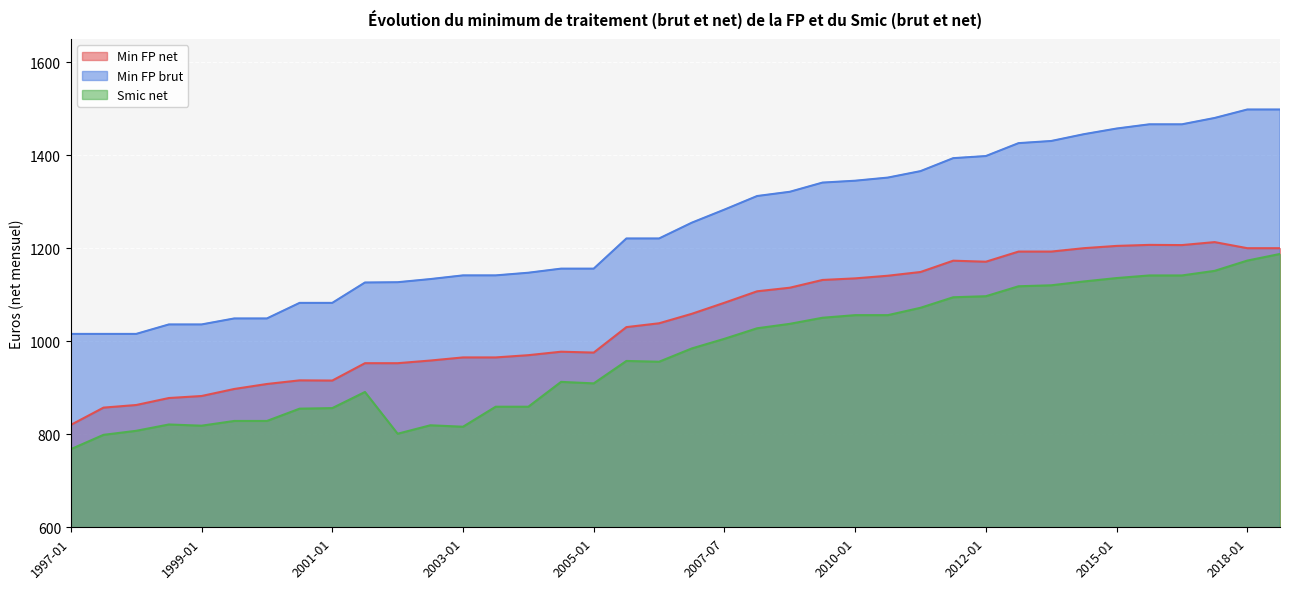

What is the difference between the maximum and minimum values in the Smic net series?

419.8